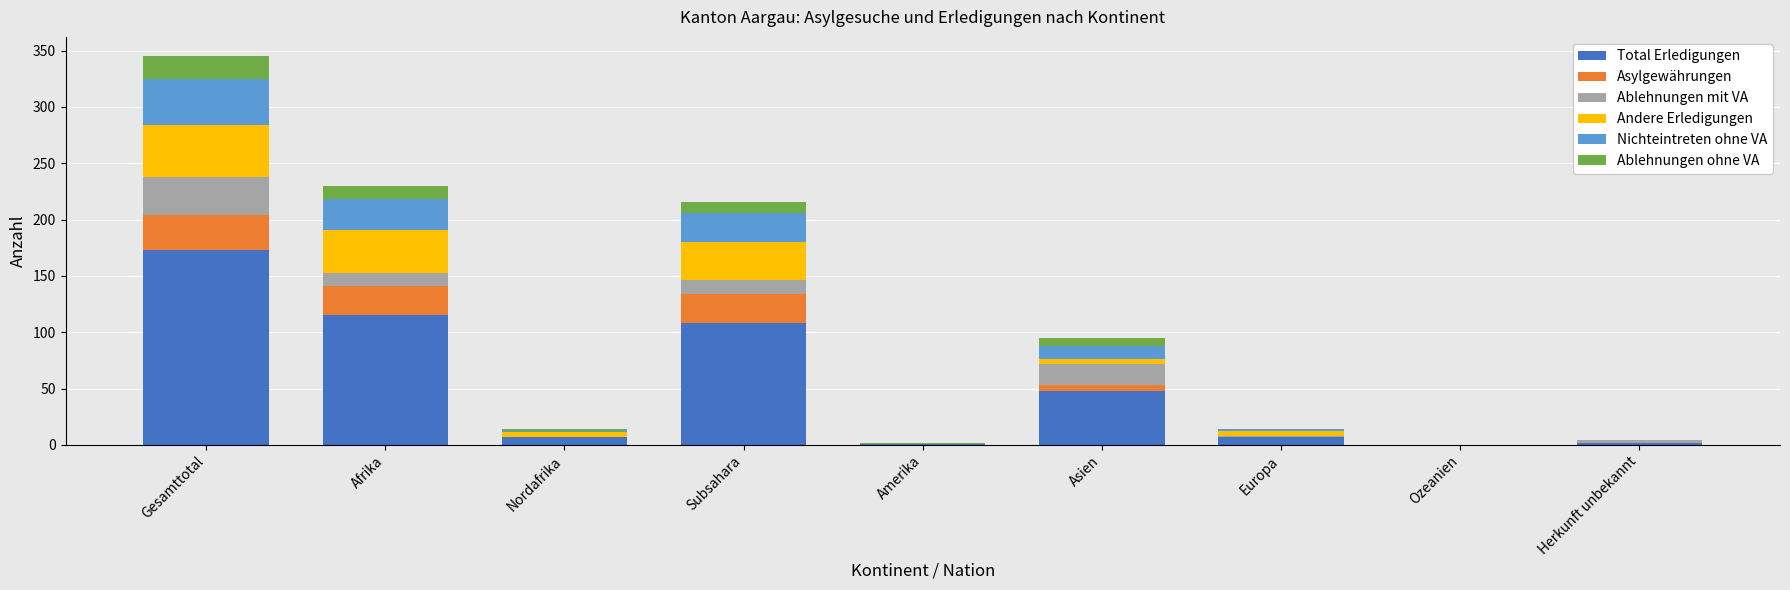

Are the bars grouped side by side (vs. stacked)?

No